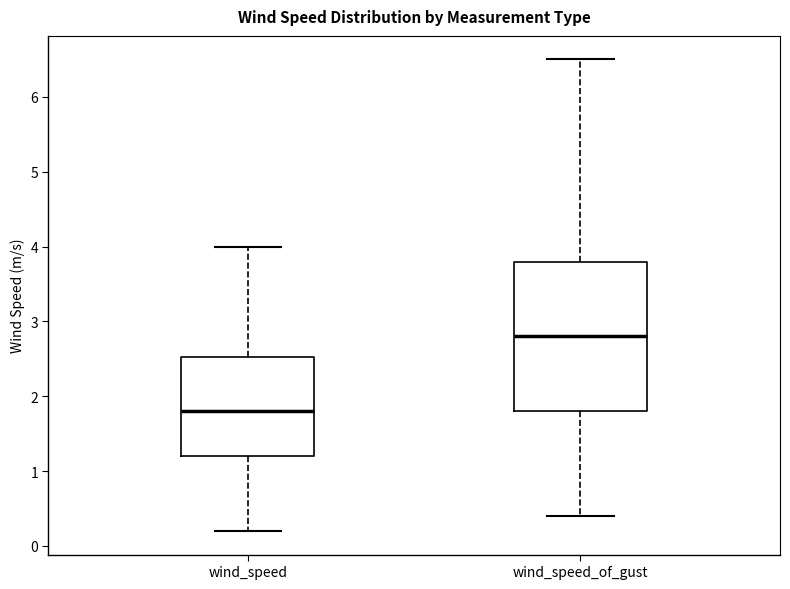

Comparing the boxes themselves (not the whiskers), which one is the tallest?

wind_speed_of_gust